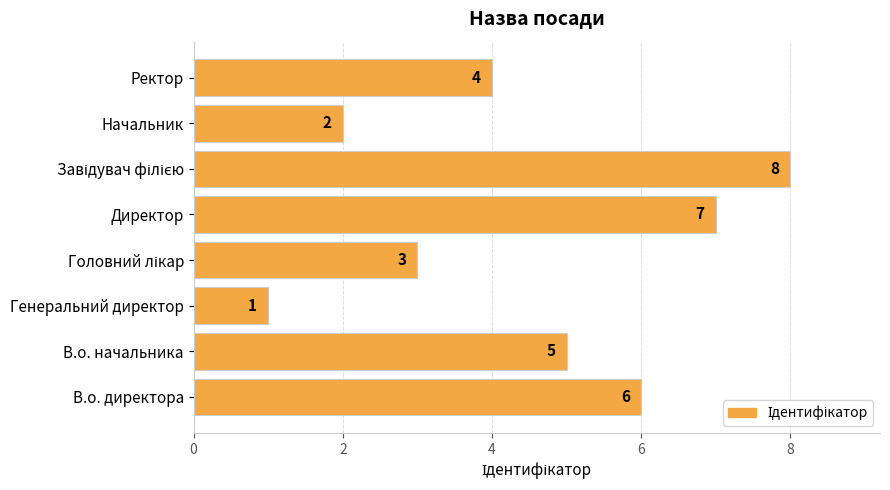

Where is the data nearest to the value 4?

Ректор